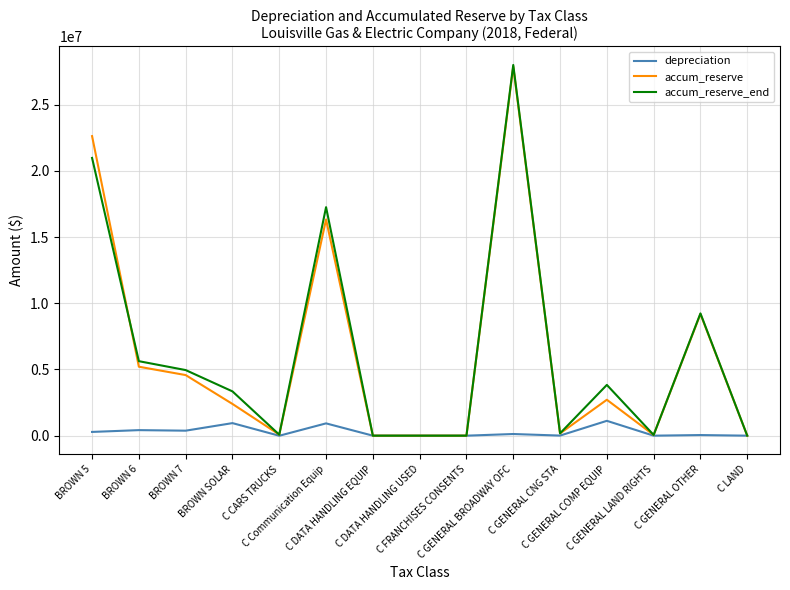

Which series has the widest spread of values?

accum_reserve_end